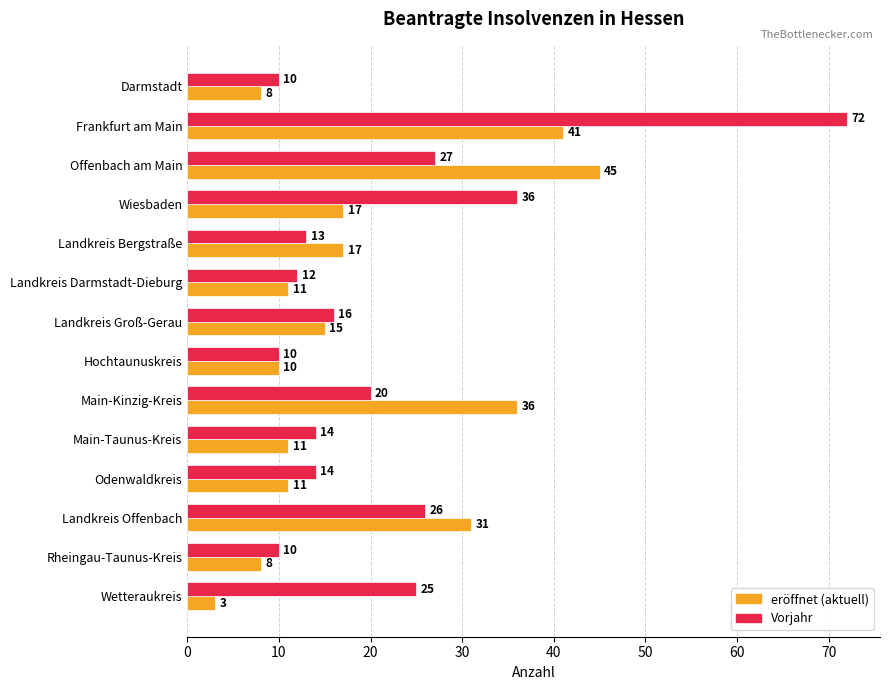

What is the maximum value shown in the chart?

72